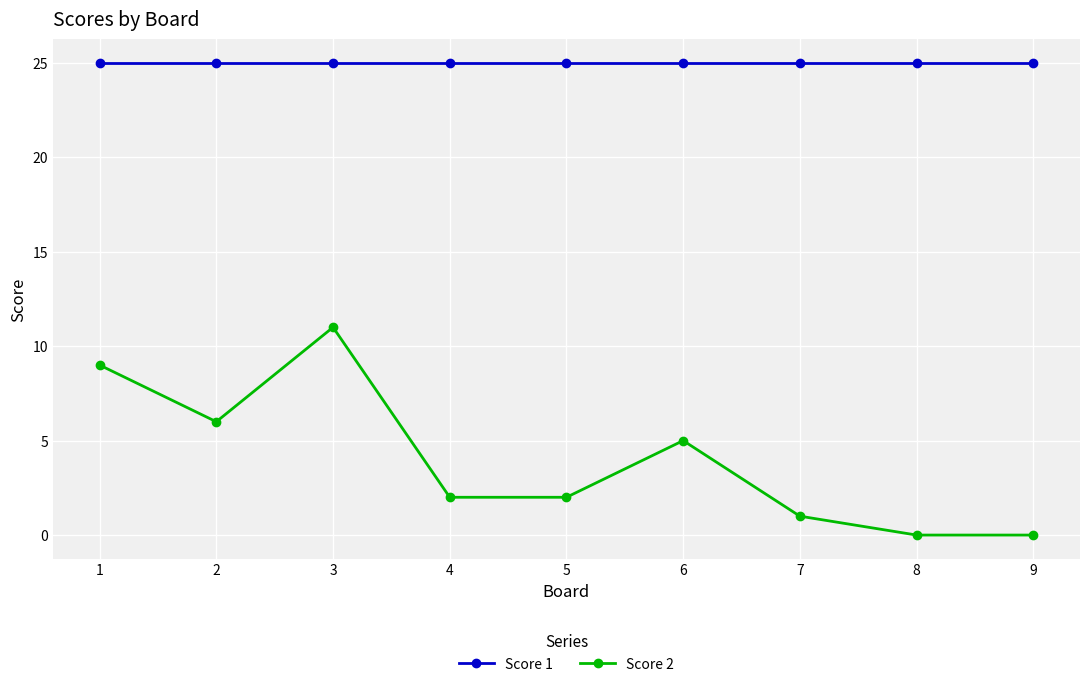

What are all the series names shown in the legend?

Score 1, Score 2